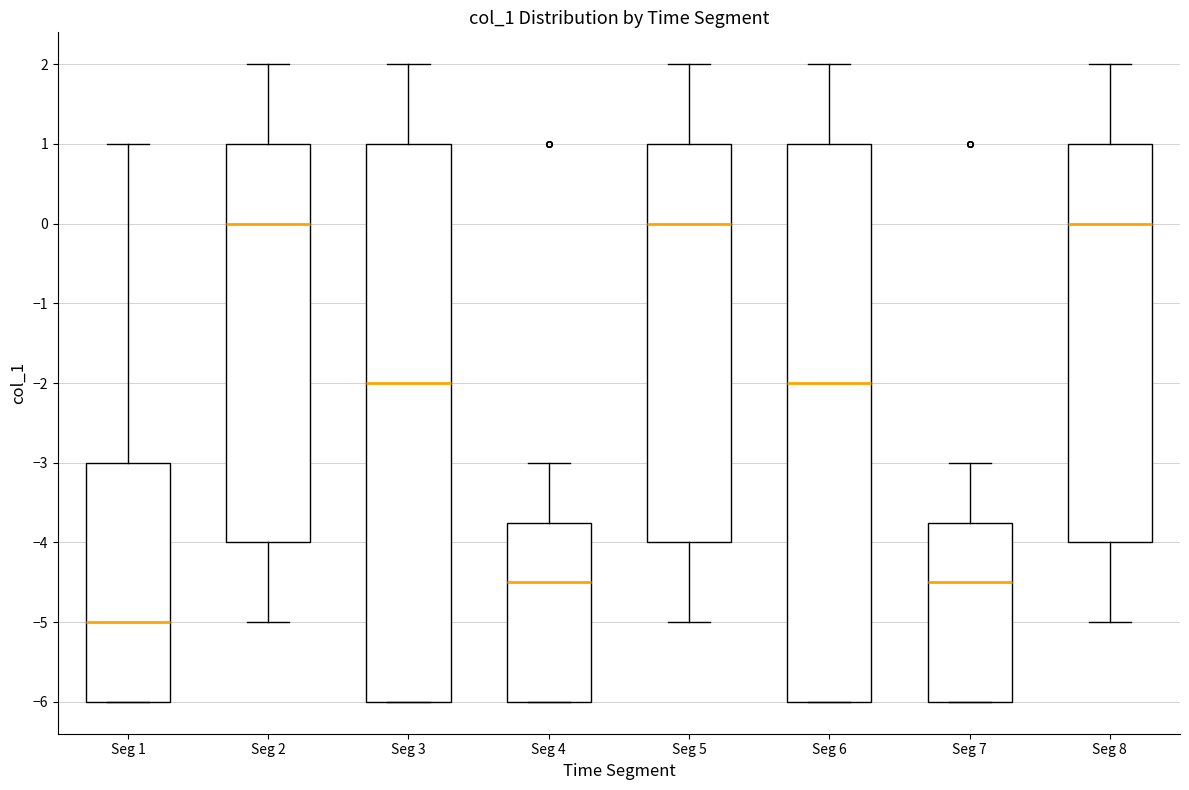

Reading left to right, read every box against the y-axis: the position of its median line, the range the box covers, and the ends of its whiskers. The values are not printed on the chart, so give them approximately, as read against the axis.

Seg 1: median -5.0, box -6.0 to -3.0, whiskers -6.0 to 1.0
Seg 2: median 0.0, box -4.0 to 1.0, whiskers -5.0 to 2.0
Seg 3: median -2.0, box -6.0 to 1.0, whiskers -6.0 to 2.0
Seg 4: median -4.5, box -6.0 to -3.7, whiskers -6.0 to -3.0
Seg 5: median 0.0, box -4.0 to 1.0, whiskers -5.0 to 2.0
Seg 6: median -2.0, box -6.0 to 1.0, whiskers -6.0 to 2.0
Seg 7: median -4.5, box -6.0 to -3.7, whiskers -6.0 to -3.0
Seg 8: median 0.0, box -4.0 to 1.0, whiskers -5.0 to 2.0